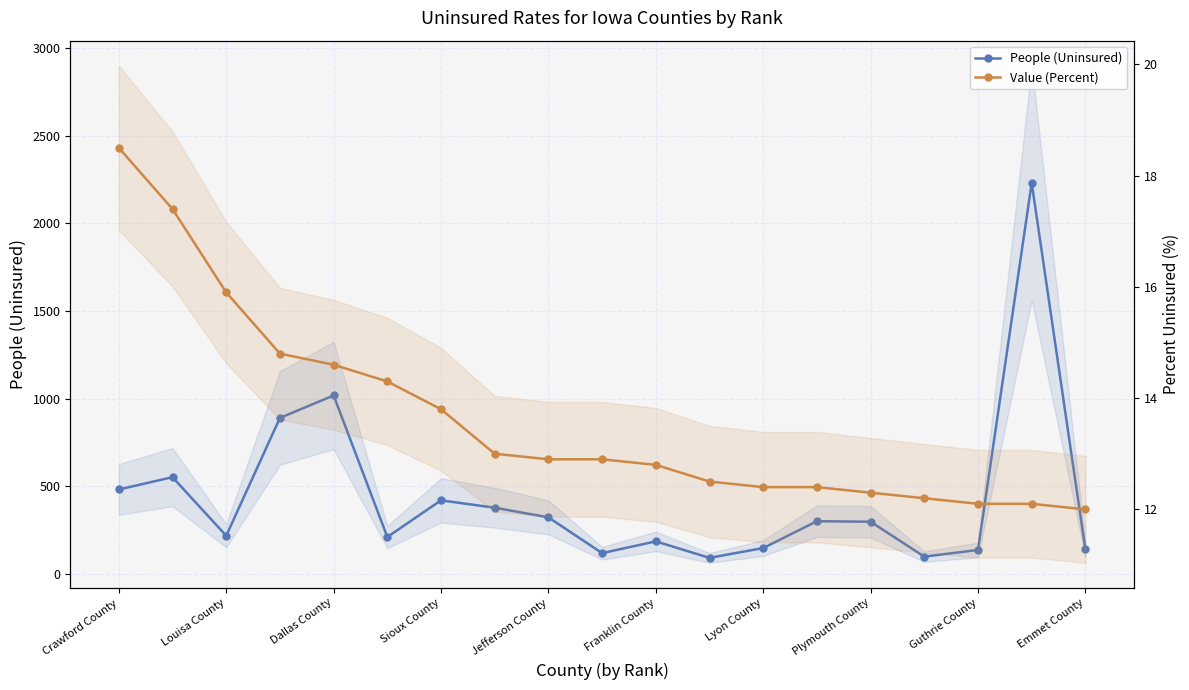

The Value (Percent) series shows 3.1 at Plymouth County. True or false?

False